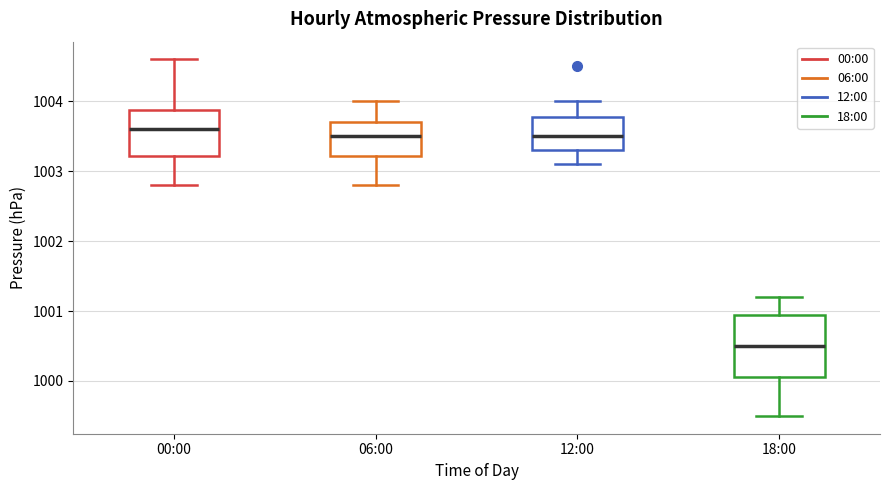

Where is the lower edge of the box for 12:00 on the y-axis? The values are not printed on the chart, so give them approximately, as read against the axis.

1003.3